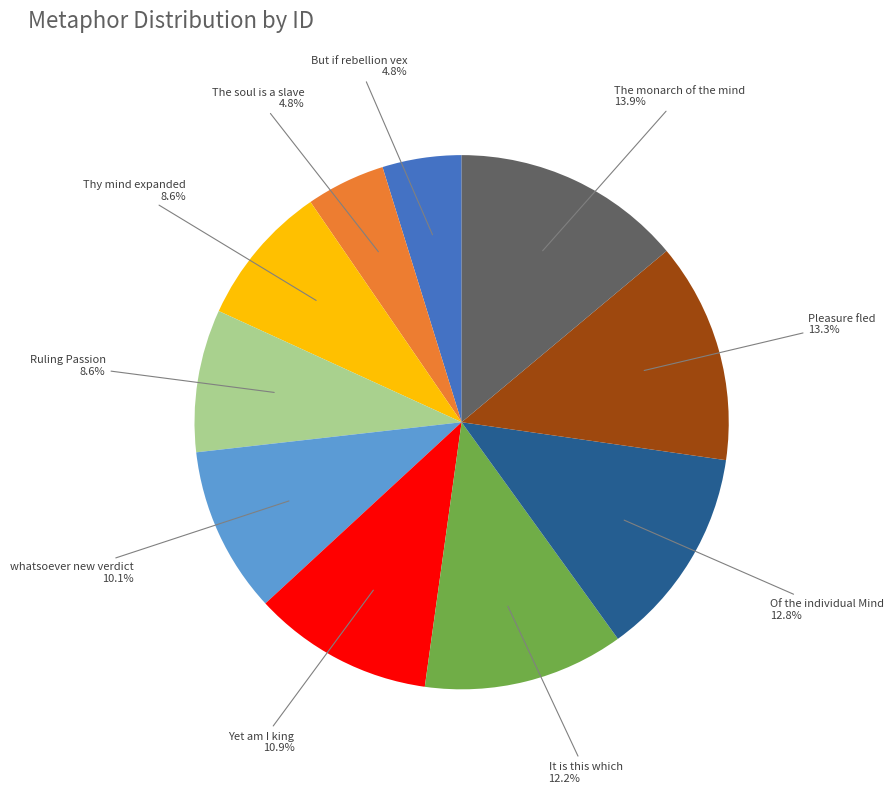

Is there any slice that represents more than half of the pie?

No